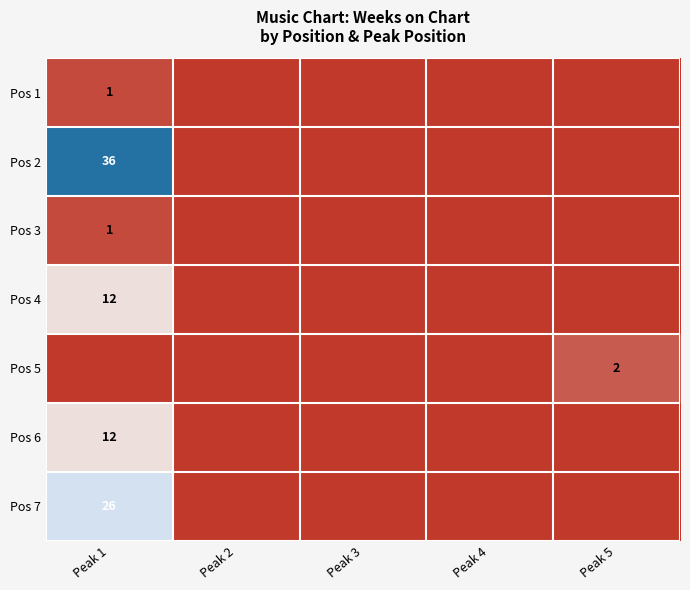

What is the spread (max minus min) of values at Peak 1?

36